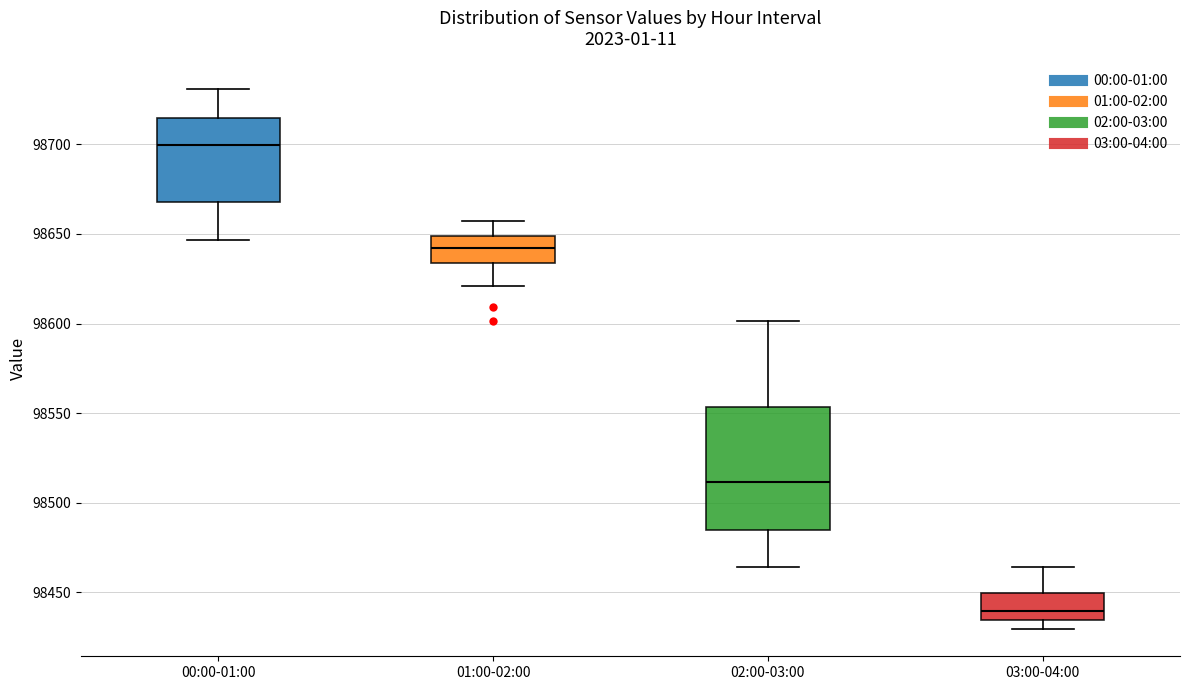

Reading left to right, read every box against the y-axis: the position of its median line, the range the box covers, and the ends of its whiskers. The values are not printed on the chart, so give them approximately, as read against the axis.

00:00-01:00: median 98700, box 98670 to 98715, whiskers 98645 to 98730
01:00-02:00: median 98640, box 98635 to 98650, whiskers 98620 to 98655
02:00-03:00: median 98510, box 98485 to 98555, whiskers 98465 to 98600
03:00-04:00: median 98440, box 98435 to 98450, whiskers 98430 to 98465